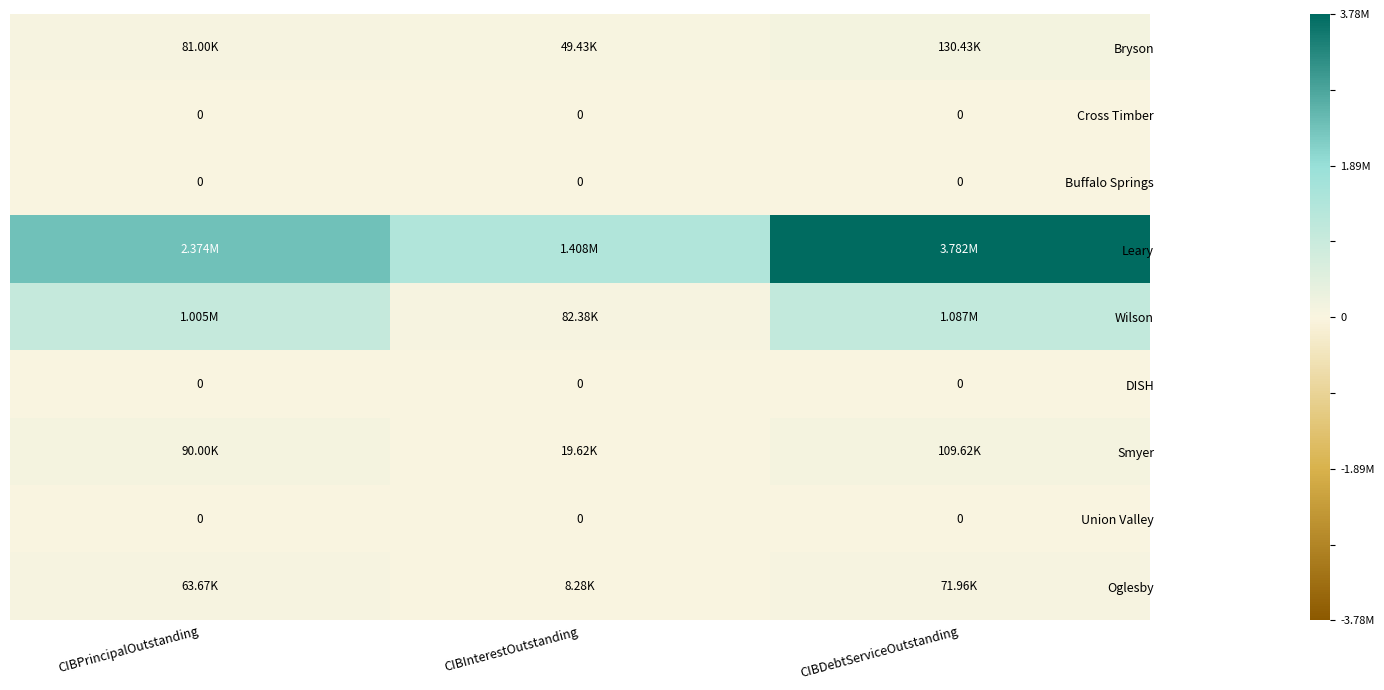

What is the average value of the Wilson series?

724916.7